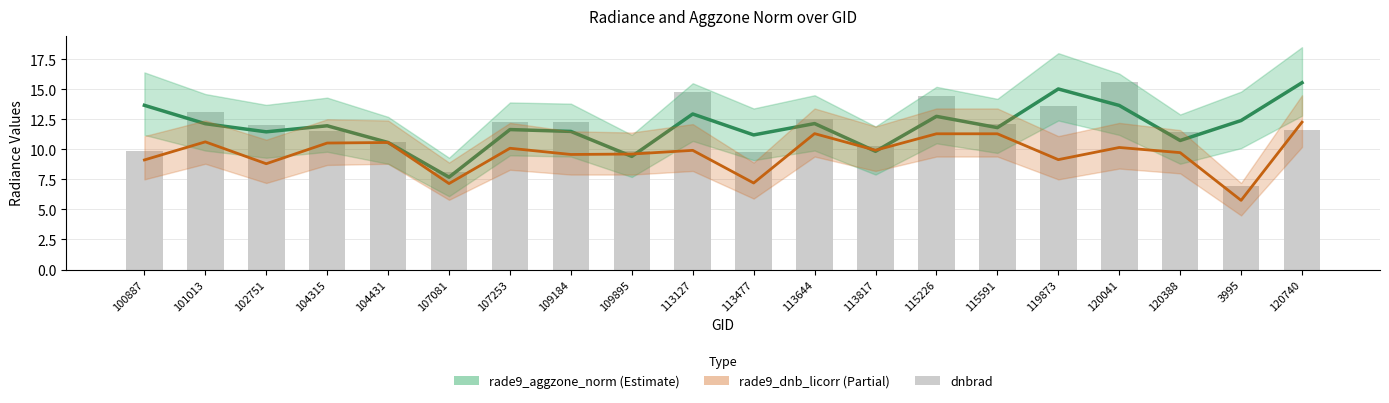

Reading left to right, what are all the values shown in this chart?

rade9_aggzone_norm: 100887=13.7	101013=12.1	102751=11.5	104315=12.0	104431=10.6	107081=7.7	107253=11.6	109184=11.5	109895=9.4	113127=12.9	113477=11.2	113644=12.1	113817=9.8	115226=12.7	115591=11.8	119873=15.0	120041=13.7	120388=10.7	3995=12.4	120740=15.5
rade9_dnb_licorr: 100887=9.1	101013=10.6	102751=8.8	104315=10.5	104431=10.6	107081=7.2	107253=10.1	109184=9.6	109895=9.6	113127=9.9	113477=7.2	113644=11.3	113817=9.9	115226=11.3	115591=11.3	119873=9.1	120041=10.2	120388=9.7	3995=5.8	120740=12.3
dnbrad: 100887=9.9	101013=13.1	102751=12.0	104315=11.5	104431=10.6	107081=8.1	107253=12.3	109184=12.2	109895=9.9	113127=14.8	113477=9.8	113644=12.5	113817=10.3	115226=14.4	115591=12.1	119873=13.6	120041=15.6	120388=11.4	3995=6.9	120740=11.6